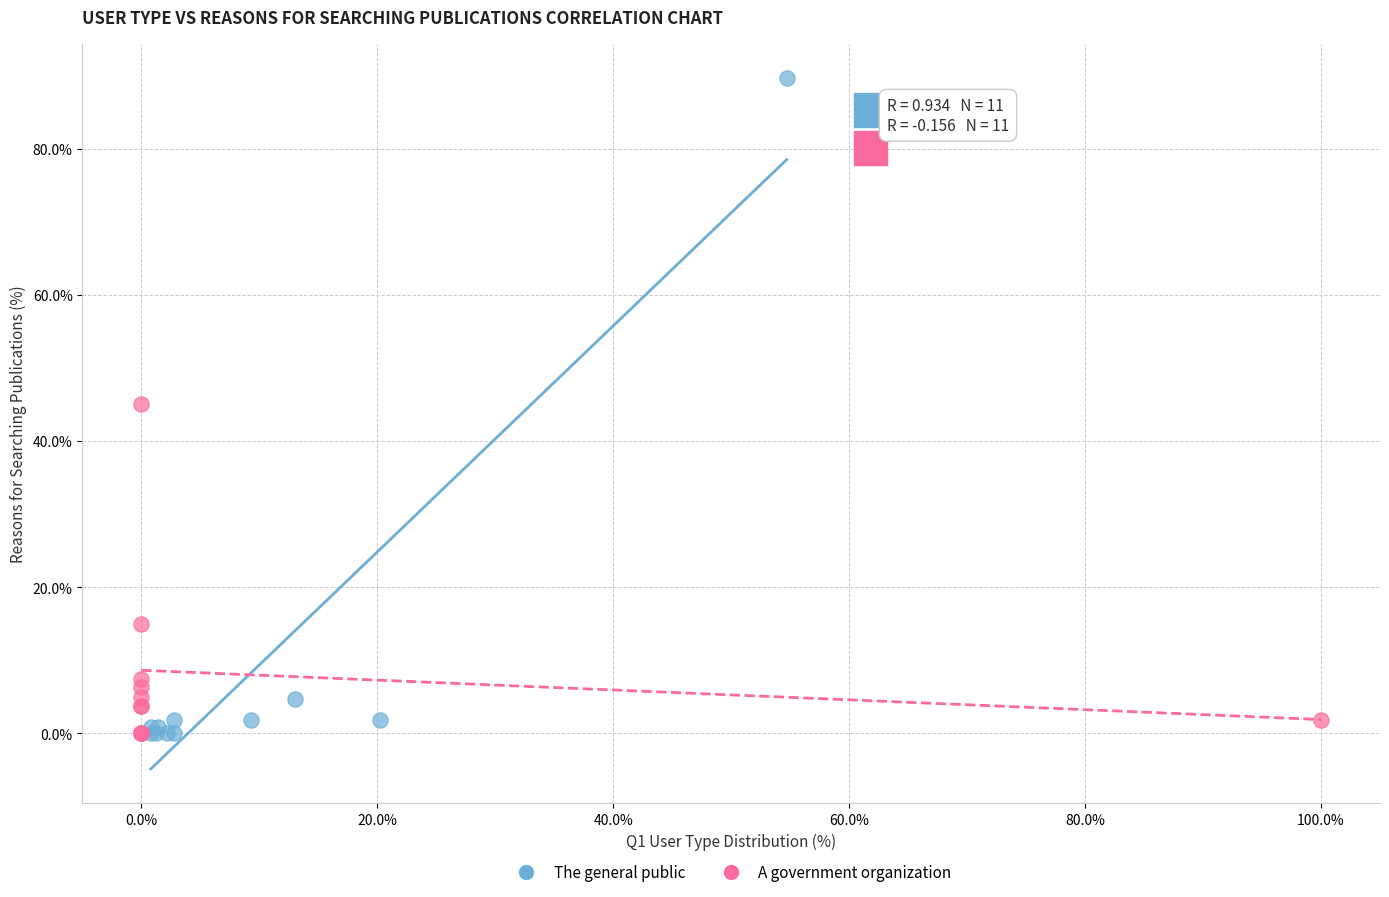

Which series has the widest spread of Y values?

The general public